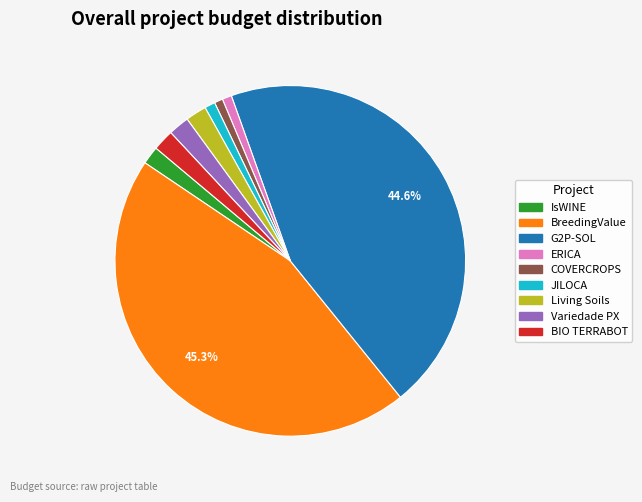

Does JILOCA represent more than half of the total?

No